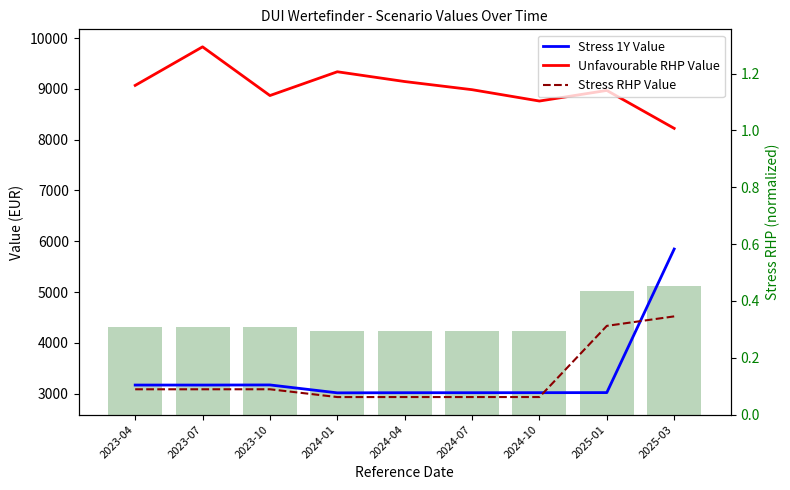

How many categories are shown in the chart?

9